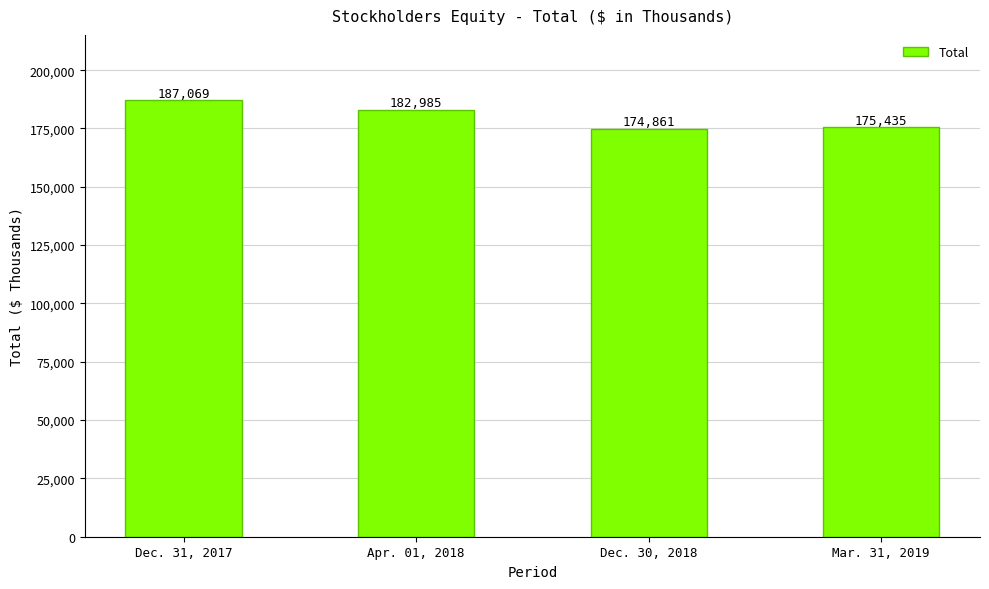

What is the value of the 2nd bar from the left?

182985